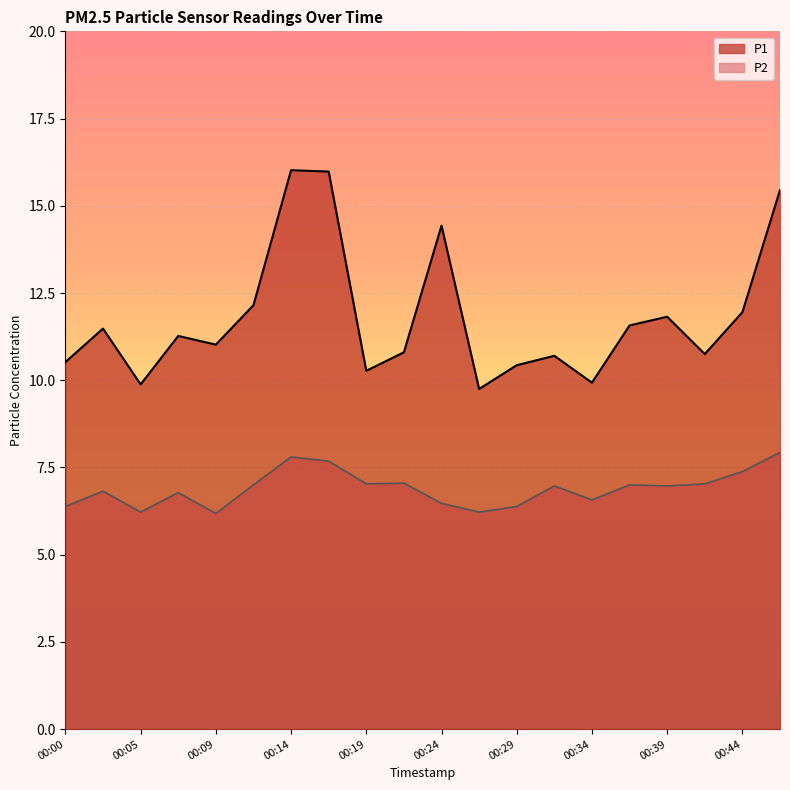

At which label does P1 reach its minimum?

00:27